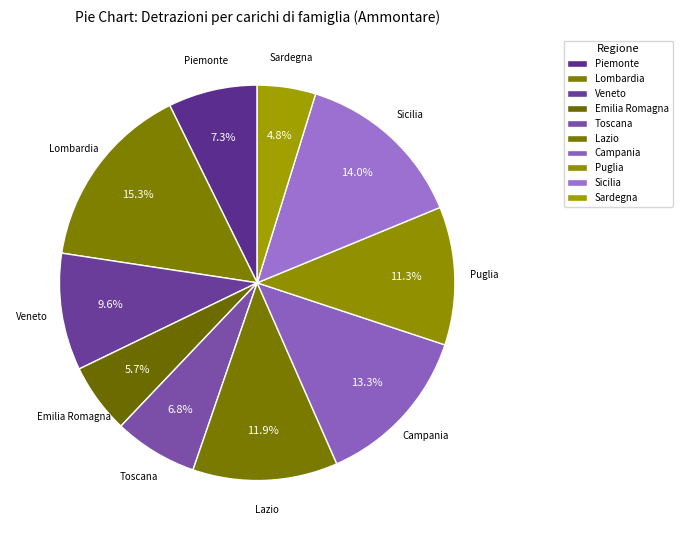

What is the largest slice in the pie chart?

Lombardia